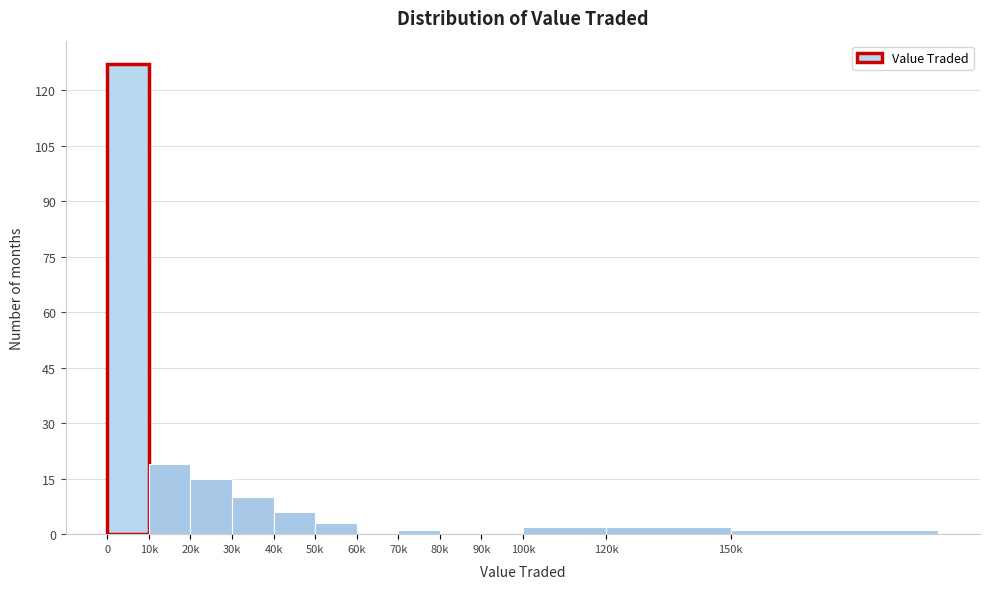

Reading left to right, what are all the values shown in this chart?

0=127	10k=19	20k=15	30k=10	40k=6	50k=3	60k=0	70k=1	80k=0	90k=0	100k=2	120k=2	150k=1